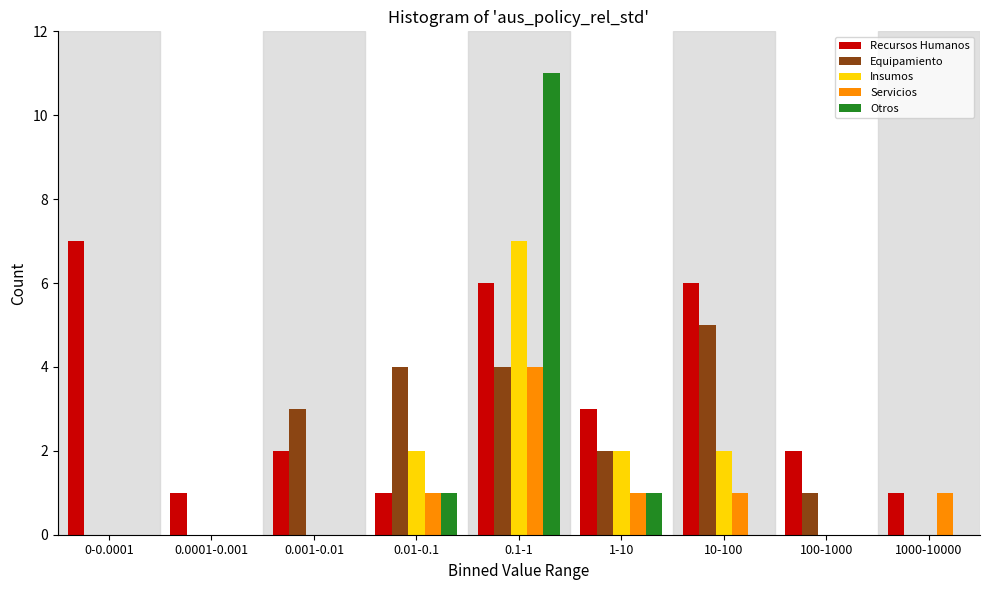

What is the sum of all Otros values?

13